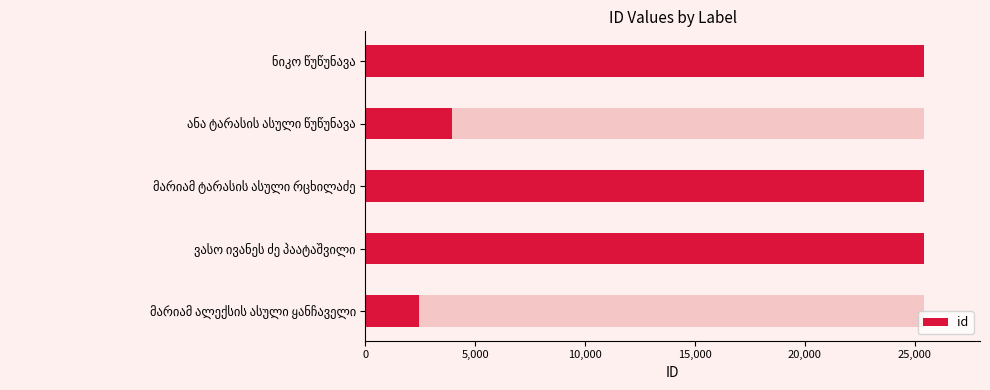

True or false: the data shows 2418 at მარიამ ალექსის ასული ყანჩაველი.

True